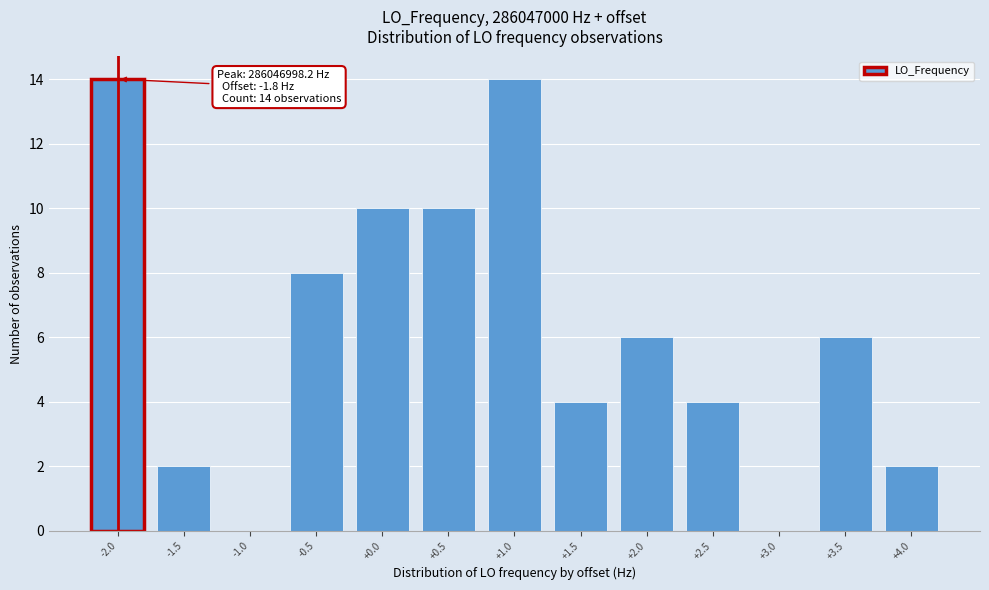

Reading left to right, list all the values displayed in this chart.

-2.0=14	-1.5=2	-1.0=0	-0.5=8	+0.0=10	+0.5=10	+1.0=14	+1.5=4	+2.0=6	+2.5=4	+3.0=0	+3.5=6	+4.0=2